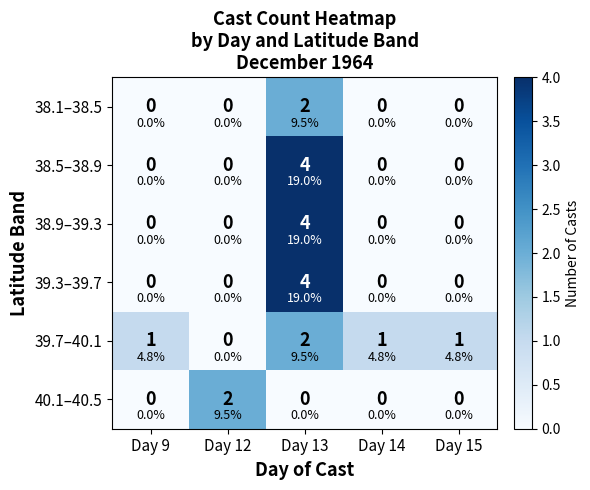

How many values in the 39.3–39.7 series exceed 0?

1